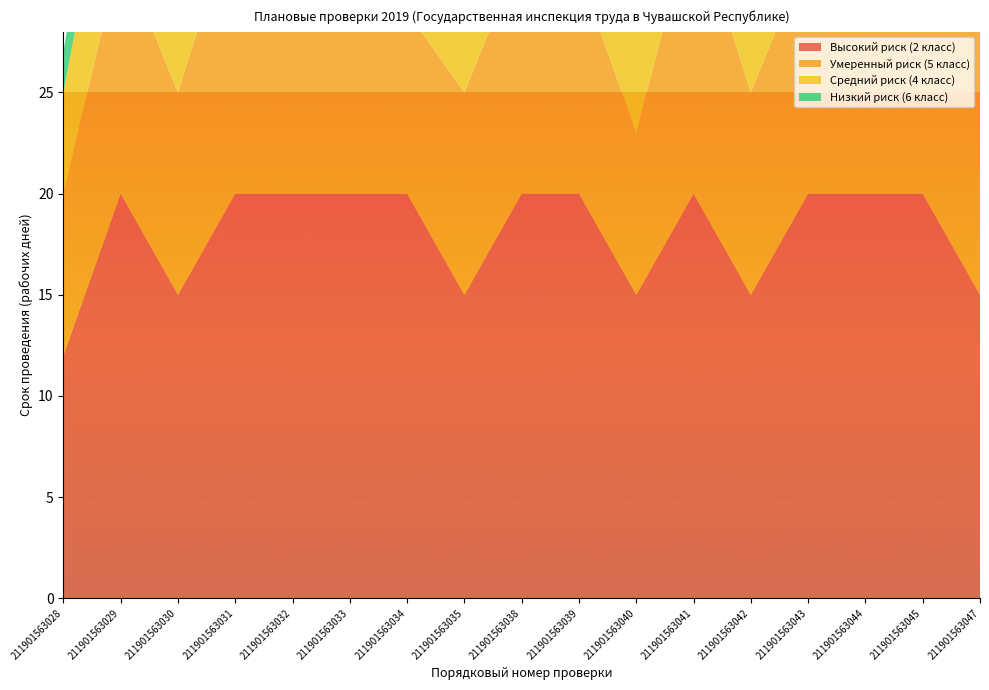

Reading right to left, transcribe all the data shown in this chart.

Высокий риск (2 класс): 211901563047=15	211901563045=20	211901563044=20	211901563043=20	211901563042=15	211901563041=20	211901563040=15	211901563039=20	211901563038=20	211901563035=15	211901563034=20	211901563033=20	211901563032=20	211901563031=20	211901563030=15	211901563029=20	211901563028=12
Умеренный риск (5 класс): 211901563047=13	211901563045=11	211901563044=9	211901563043=12	211901563042=10	211901563041=14	211901563040=8	211901563039=11	211901563038=12	211901563035=10	211901563034=9	211901563033=13	211901563032=11	211901563031=14	211901563030=10	211901563029=12	211901563028=8
Средний риск (4 класс): 211901563047=8	211901563045=7	211901563044=5	211901563043=8	211901563042=6	211901563041=9	211901563040=5	211901563039=6	211901563038=8	211901563035=7	211901563034=5	211901563033=8	211901563032=7	211901563031=9	211901563030=6	211901563029=8	211901563028=5
Низкий риск (6 класс): 211901563047=4	211901563045=3	211901563044=2	211901563043=4	211901563042=3	211901563041=5	211901563040=2	211901563039=3	211901563038=4	211901563035=3	211901563034=2	211901563033=4	211901563032=3	211901563031=5	211901563030=3	211901563029=4	211901563028=2